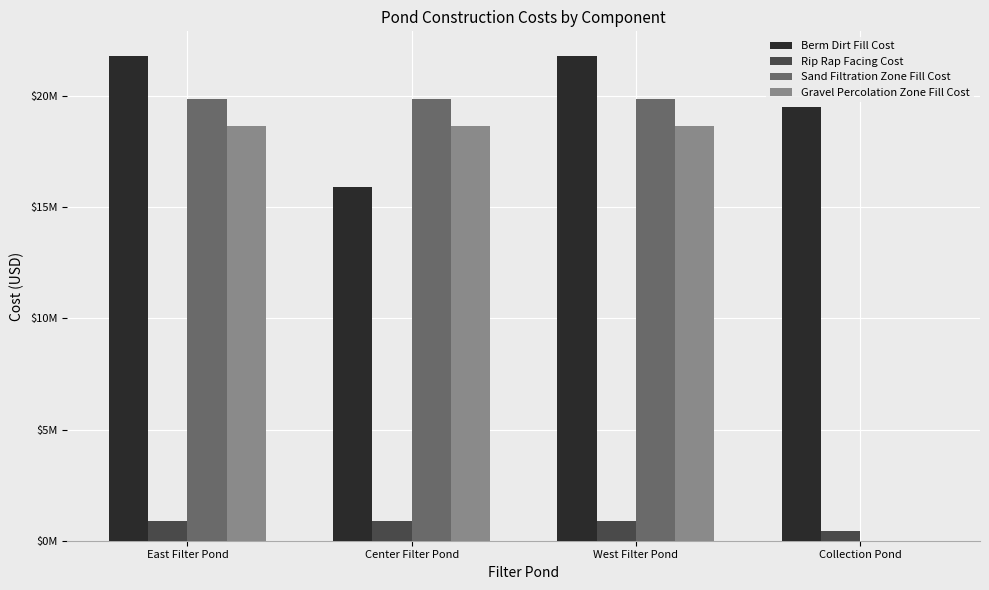

What position from the right is Collection Pond?

1